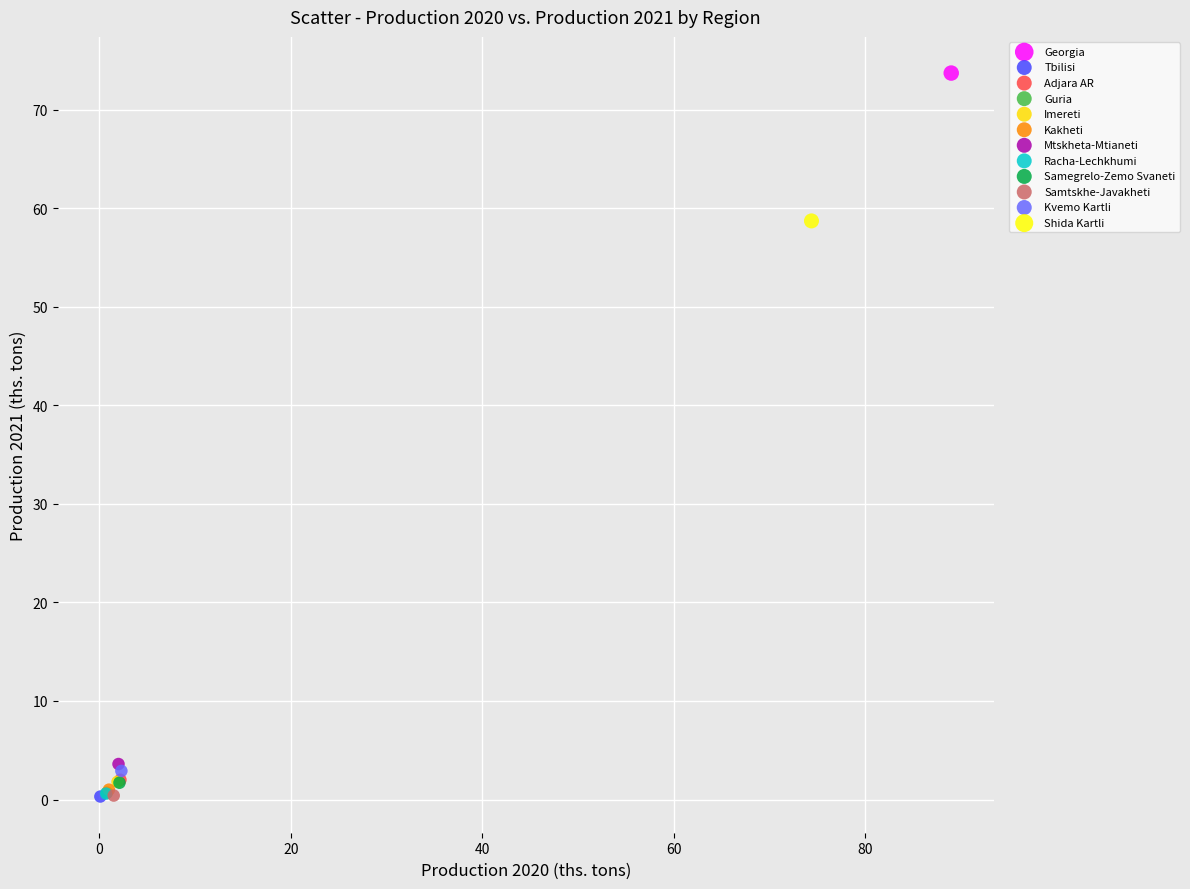

Which series contains the highest Y value?

Georgia